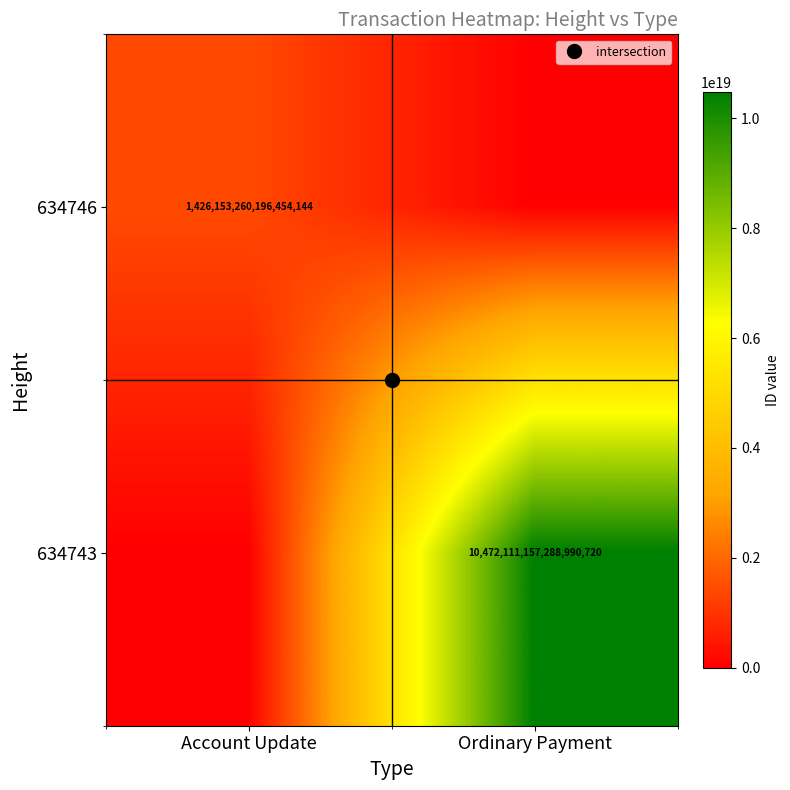

What is the sum of the 634746 values at Ordinary Payment and Account Update?

1426153260196454144